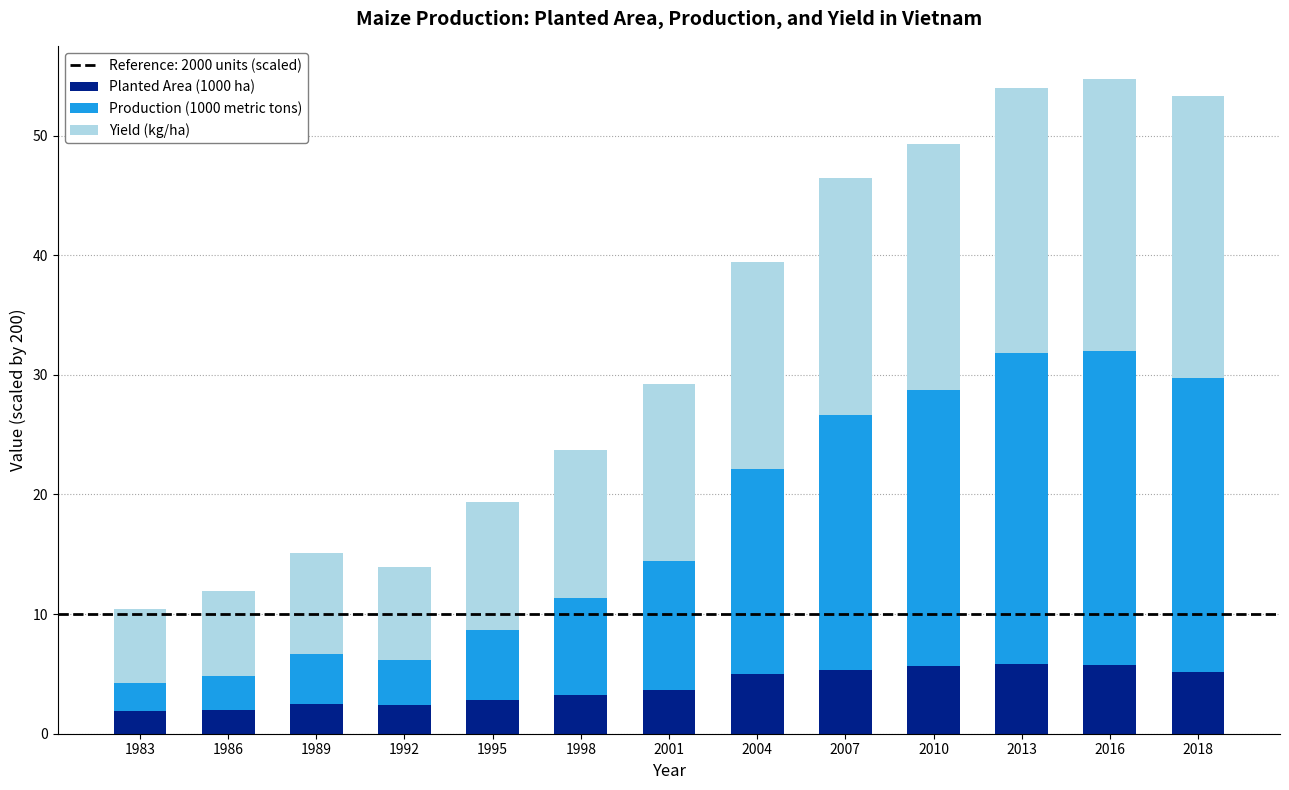

What is the sum of the Planted Area (1000 ha) values at 1986 and 2001?

5.7